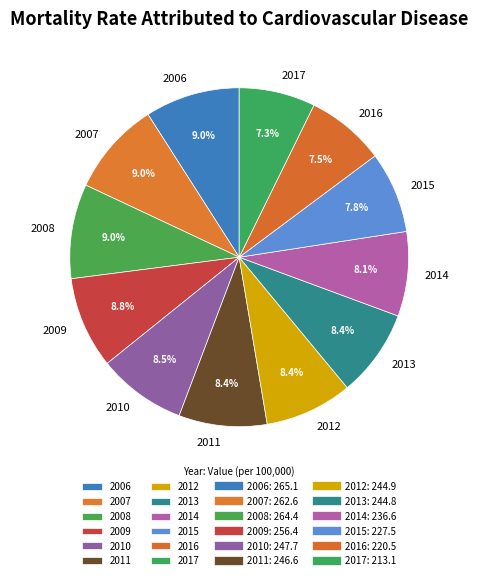

Is there any slice that represents more than half of the pie?

No